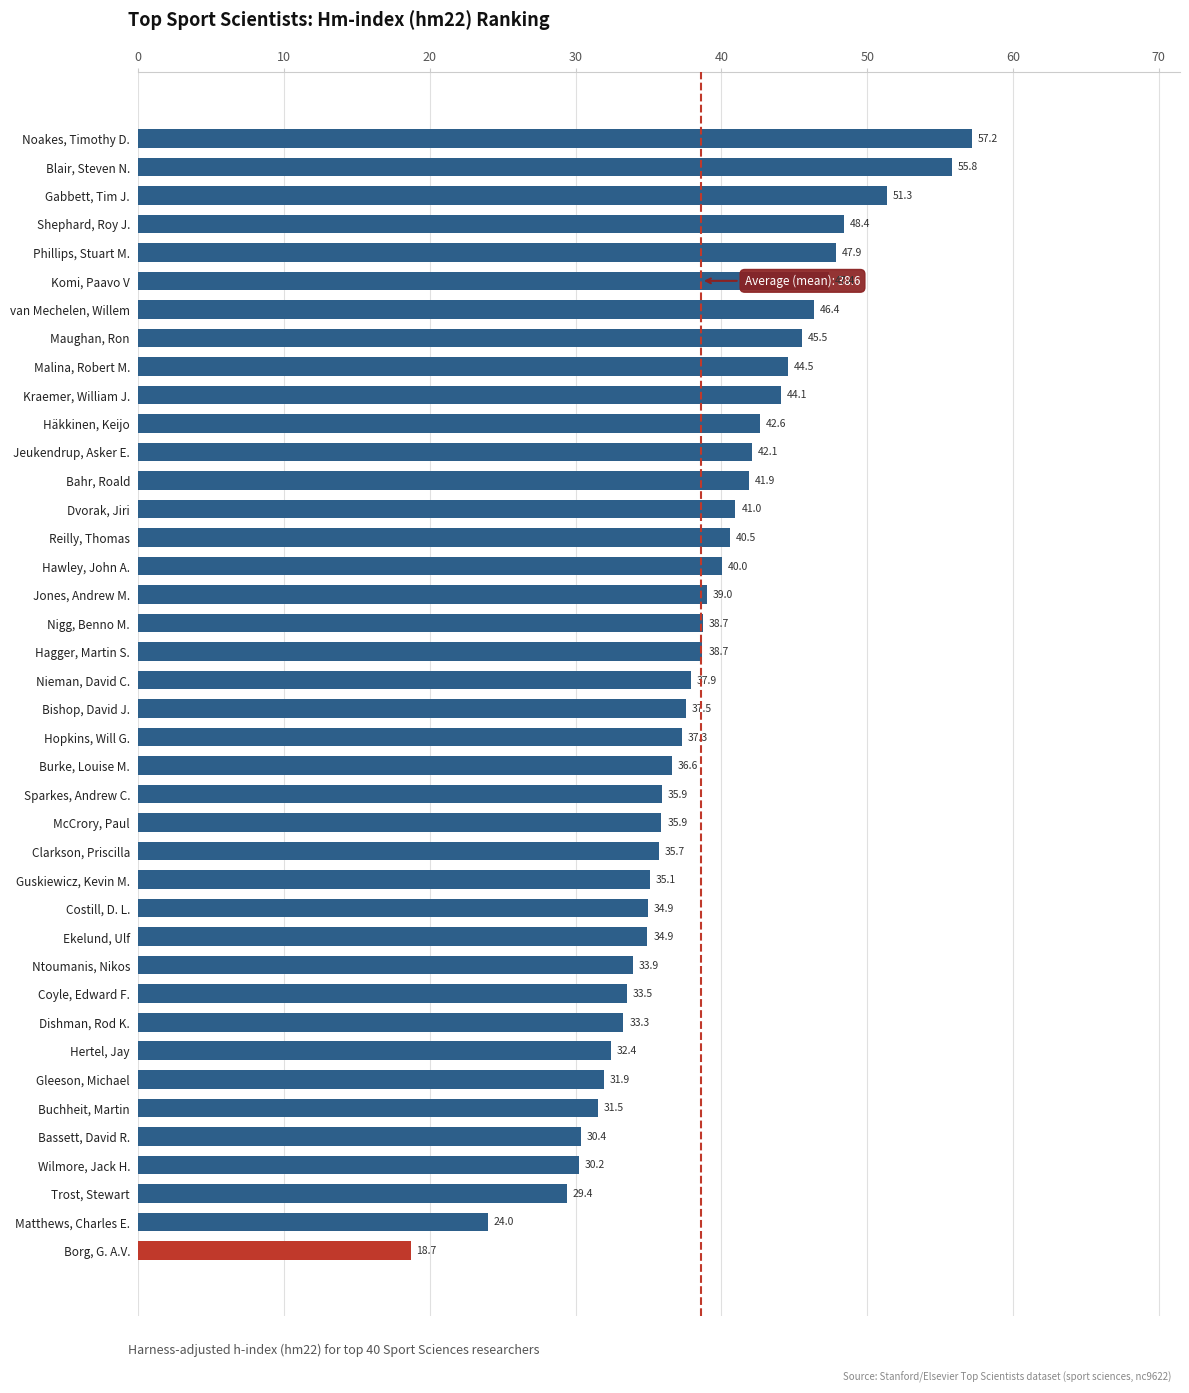

How many bars are there in total?

40